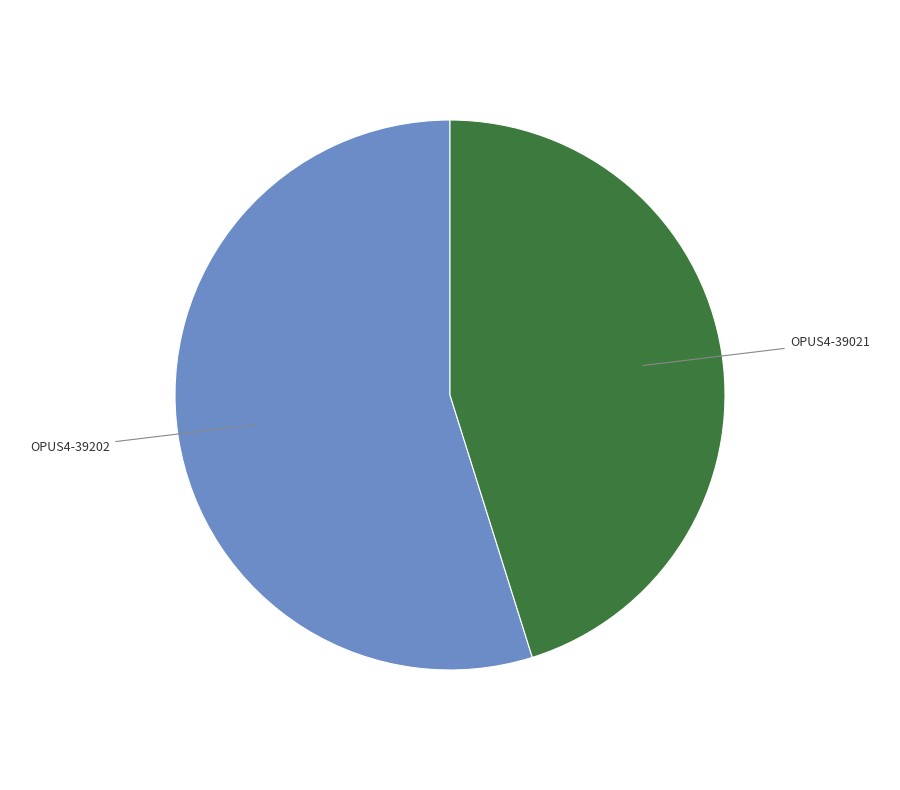

Which has a higher value, OPUS4-39202 or OPUS4-39021?

OPUS4-39202